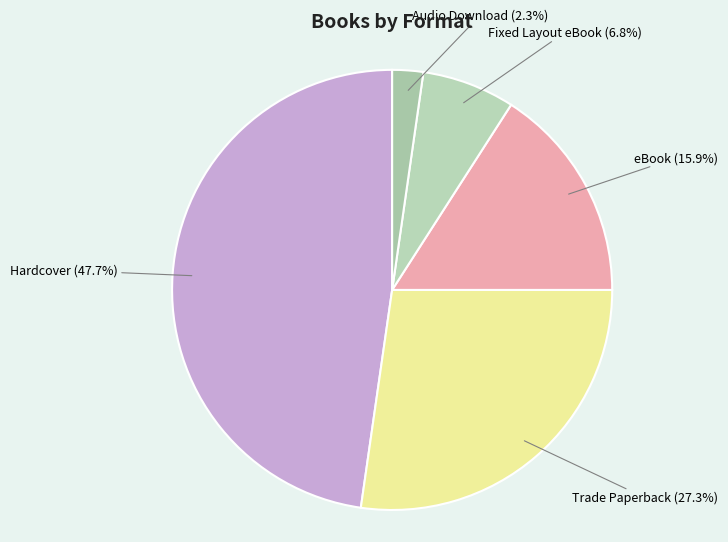

Does Trade Paperback account for over 50% of the chart?

No